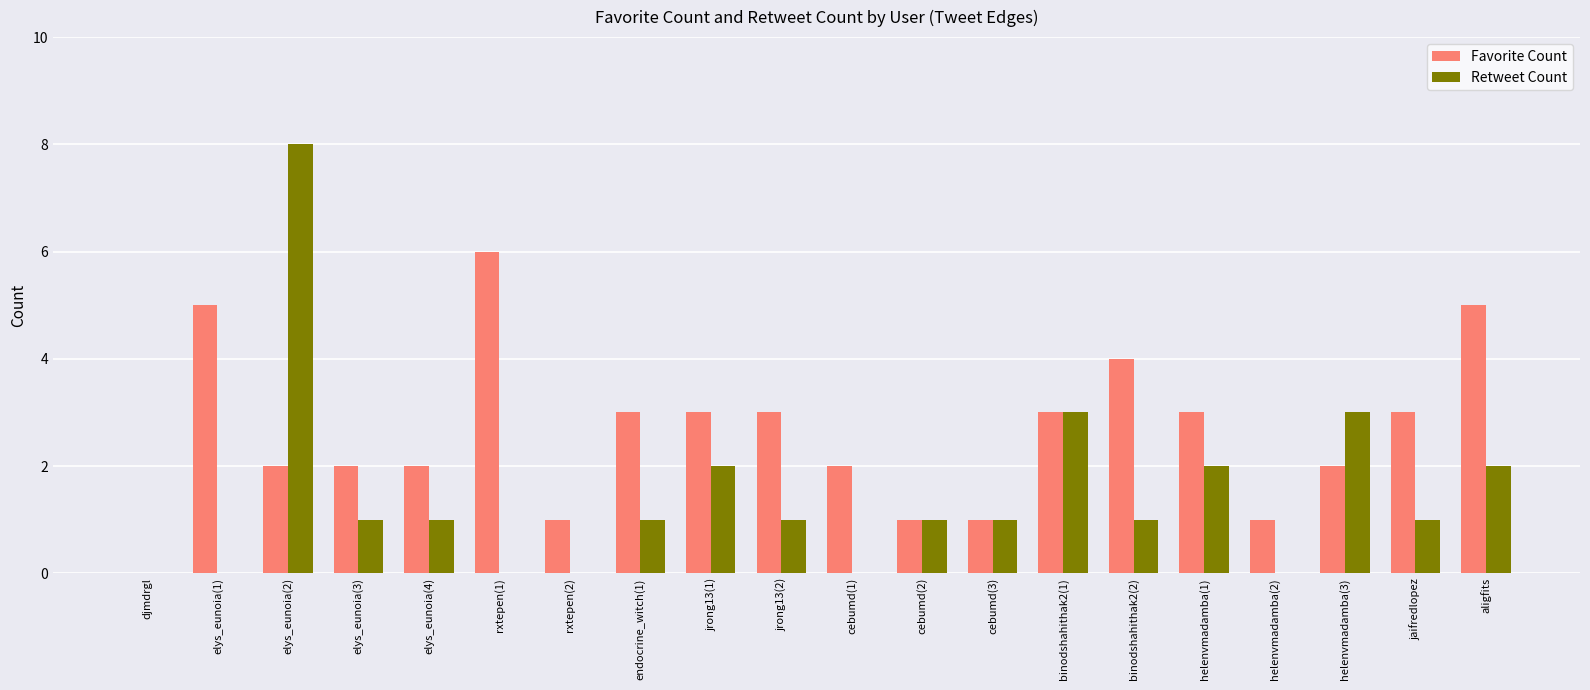

Are the bars grouped side by side (vs. stacked)?

Yes